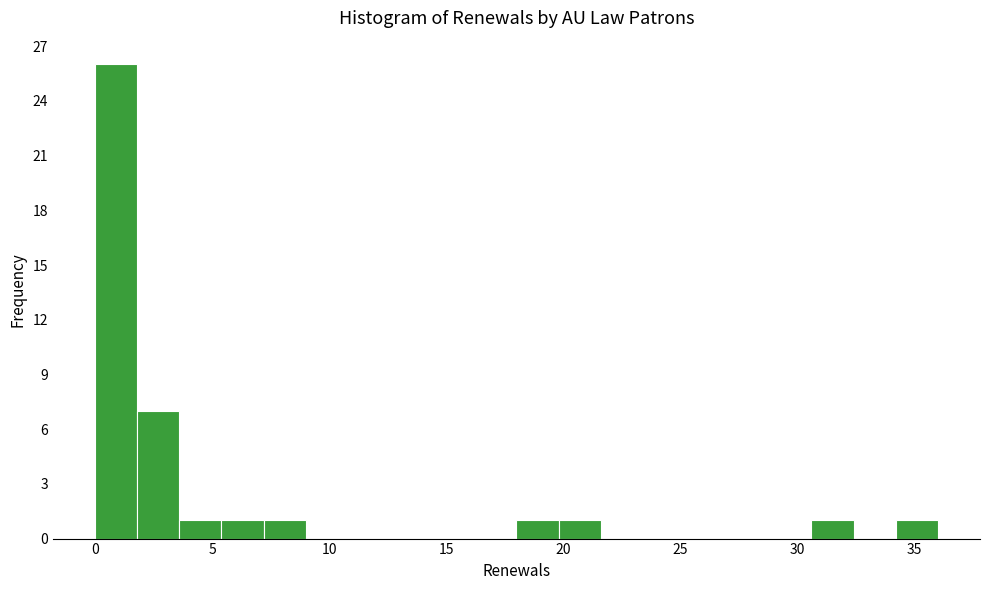

Read against the x-axis, roughly where is the centre of the tallest bar?

1.0